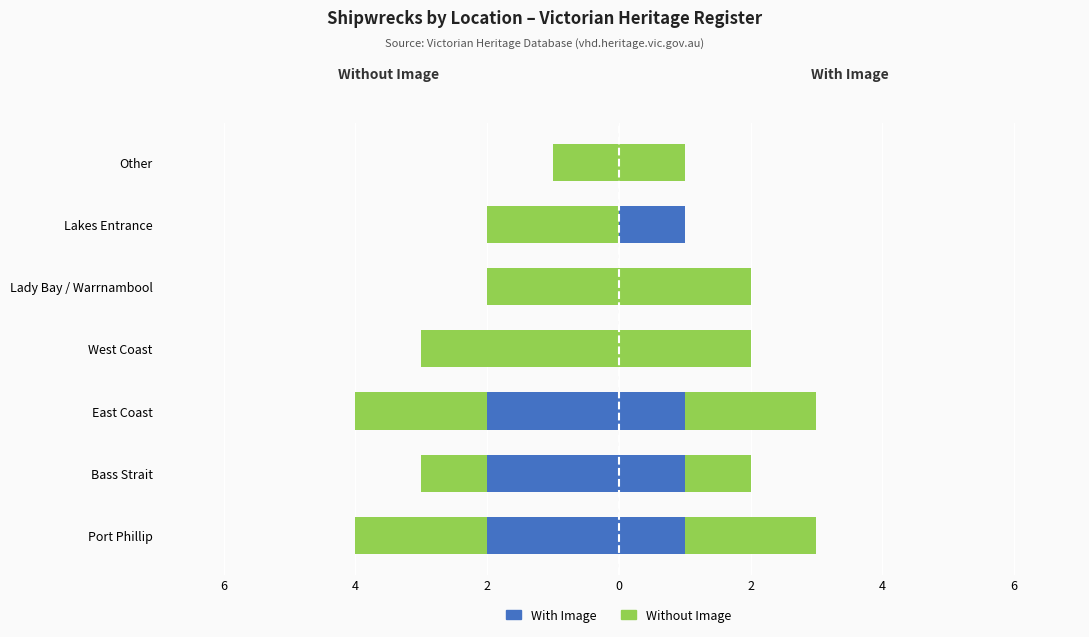

How many bars are there in each group?

2